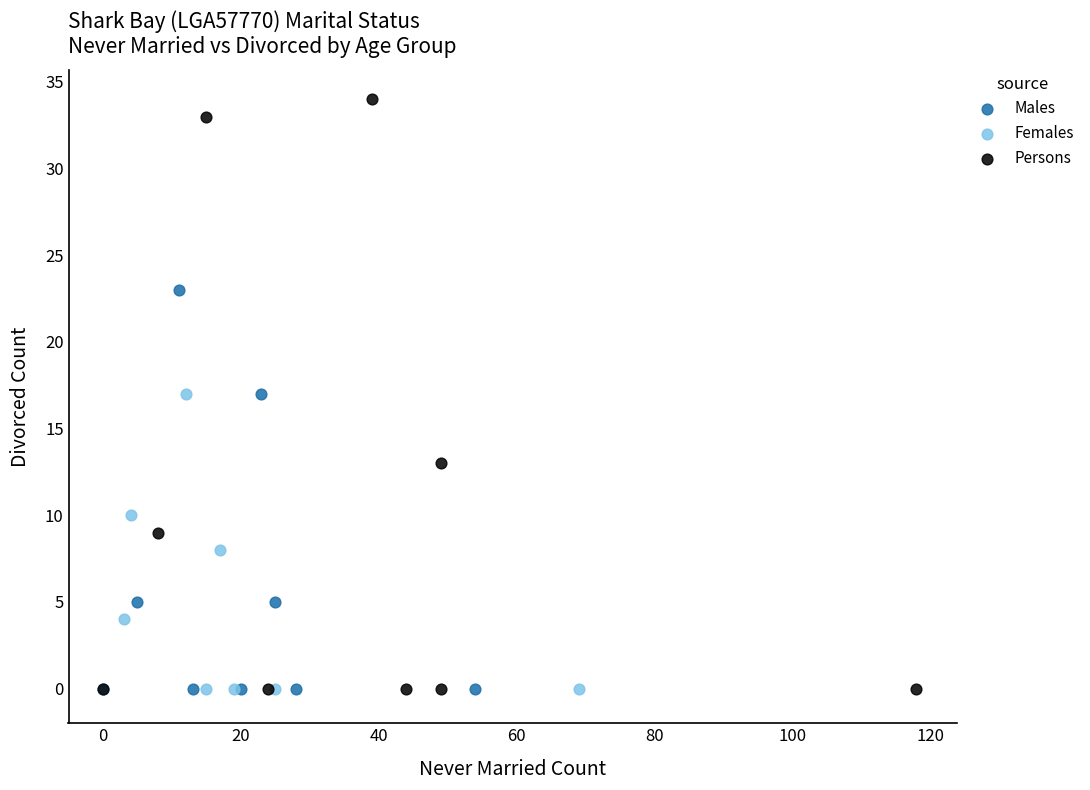

What are all the series names shown in the legend?

Males, Females, Persons